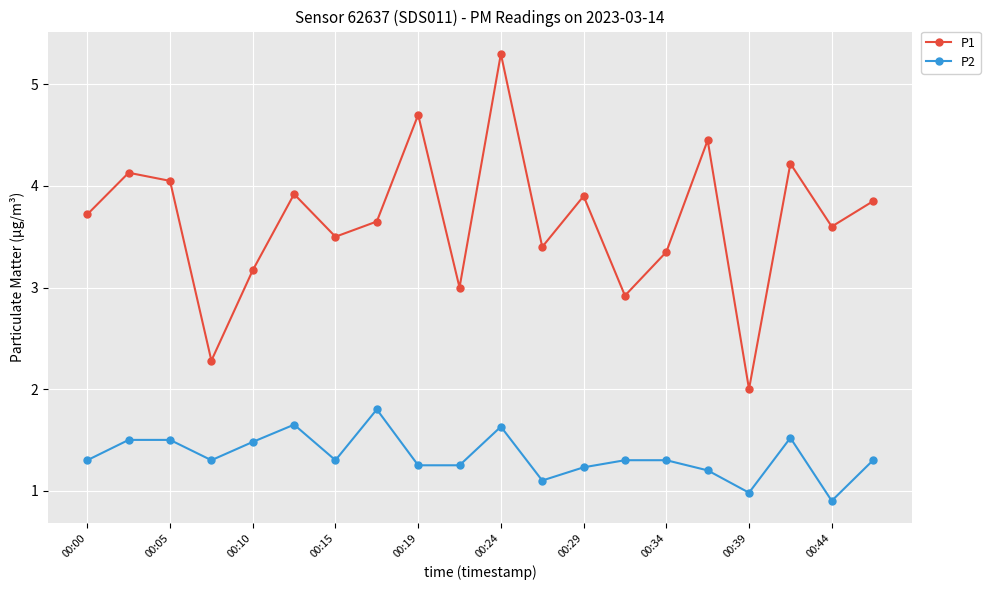

Which series has the widest spread of values?

P1